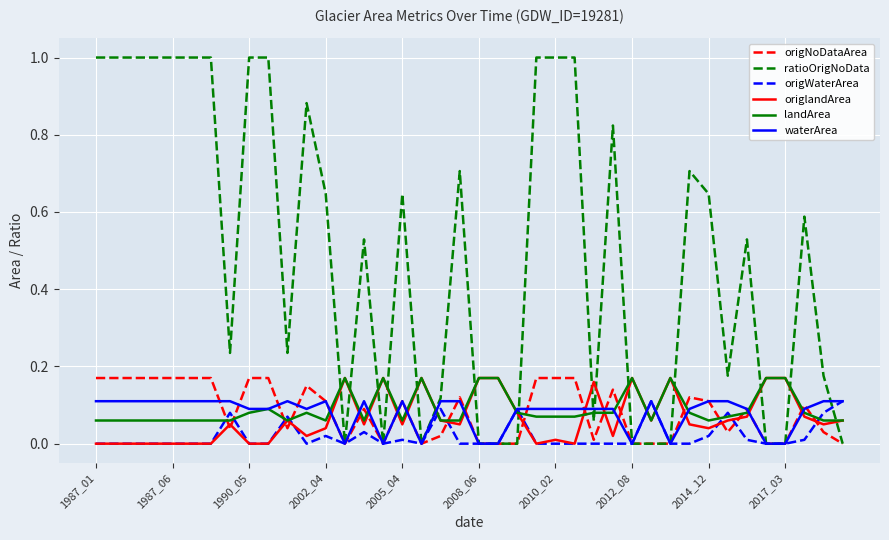

Which series has the widest spread of values?

ratioOrigNoData